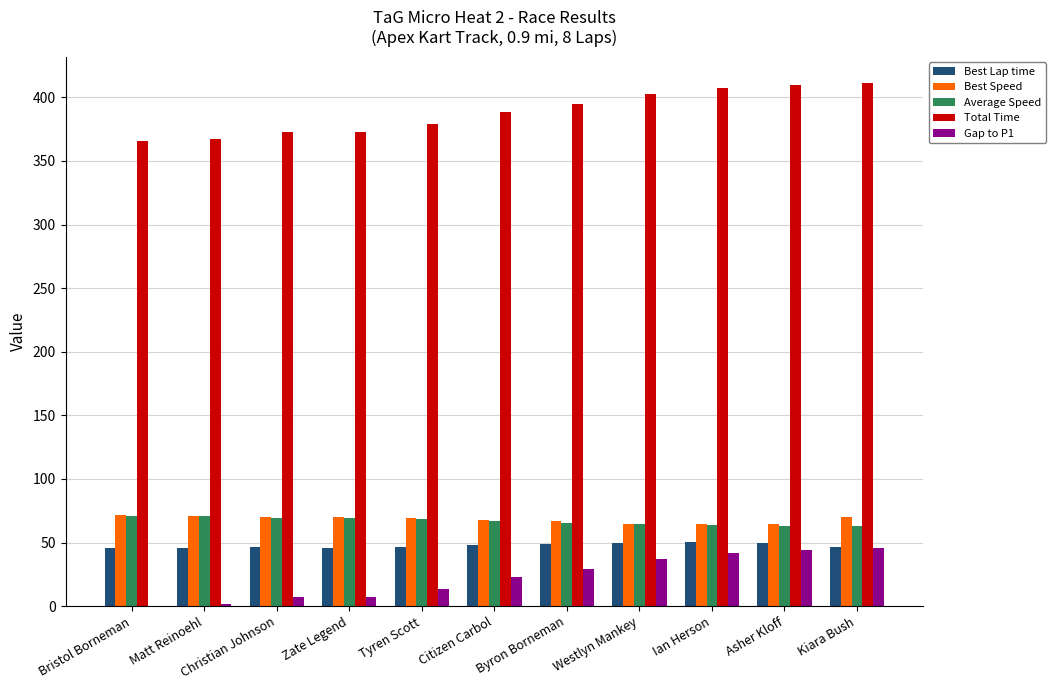

The Best Lap time series shows 27.8 at Byron Borneman. True or false?

False